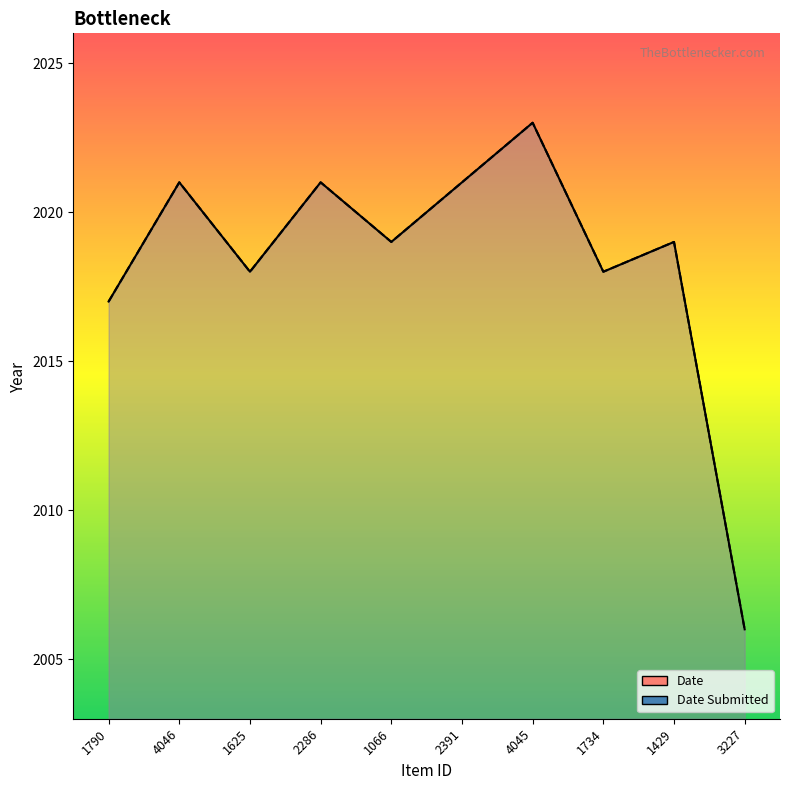

At which category is the sum across all series the highest?

4045